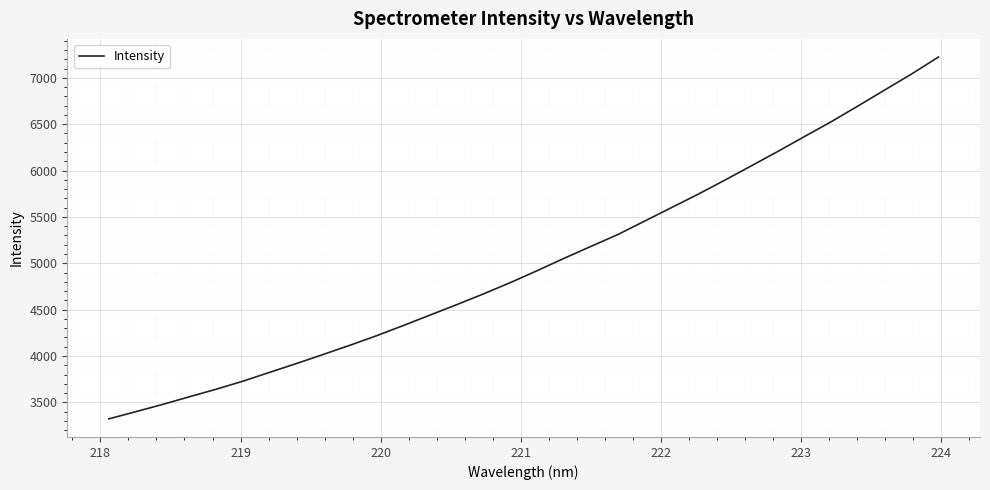

What is the difference between the maximum and minimum values?

3902.3